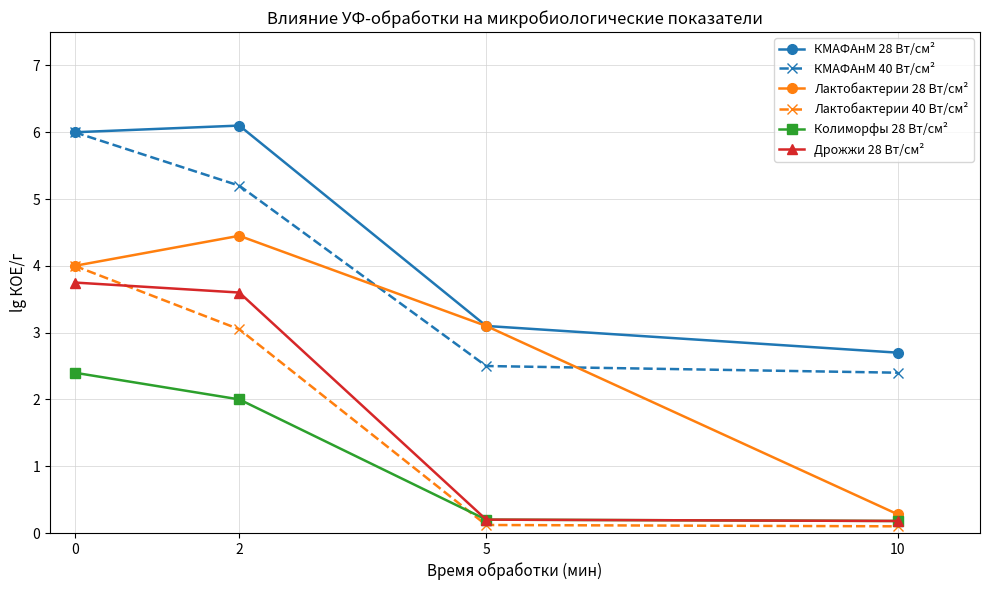

True or false: КМАФАнМ 28 Вт/см² and Дрожжи 28 Вт/см² intersect in this chart.

False